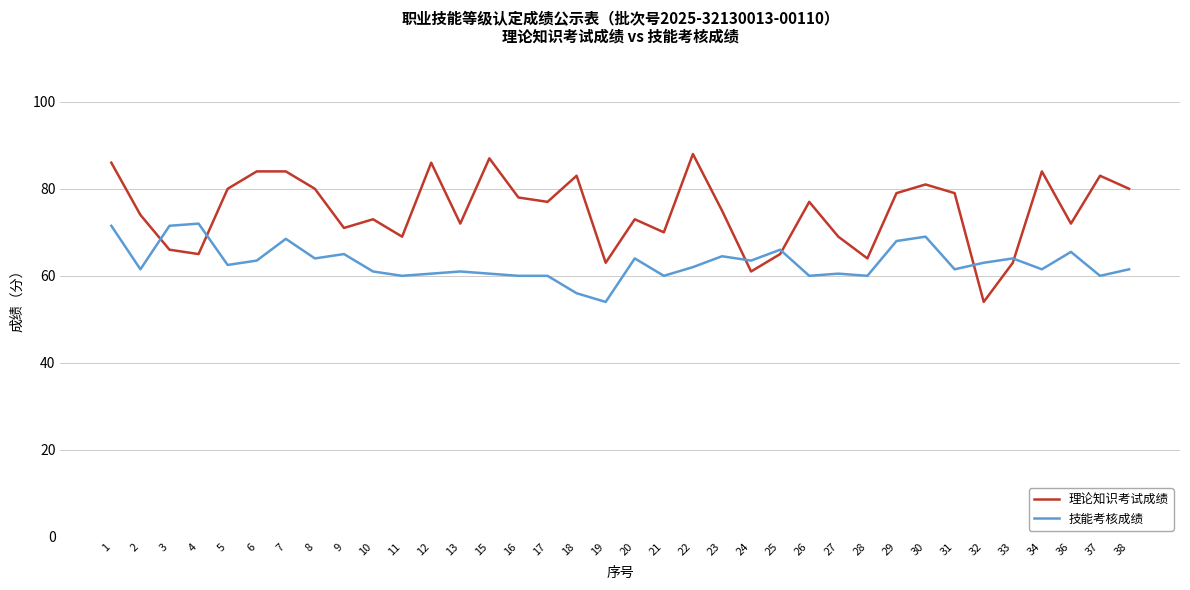

Which series has the largest total across all categories?

理论知识考试成绩